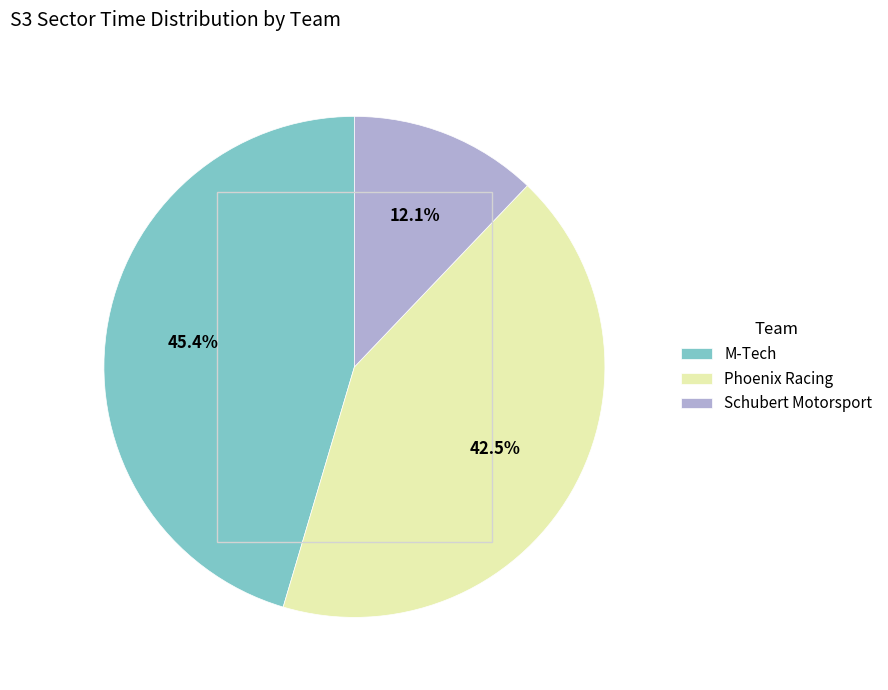

Combined, what portion of the pie is M-Tech and Schubert Motorsport?

57.5%